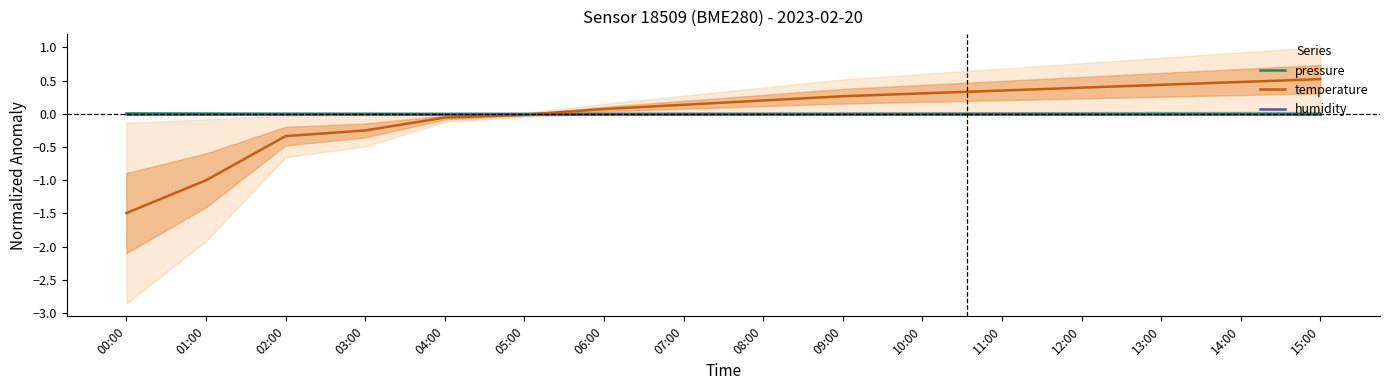

What is the value of the temperature point at the 1st from the left?

-1.5